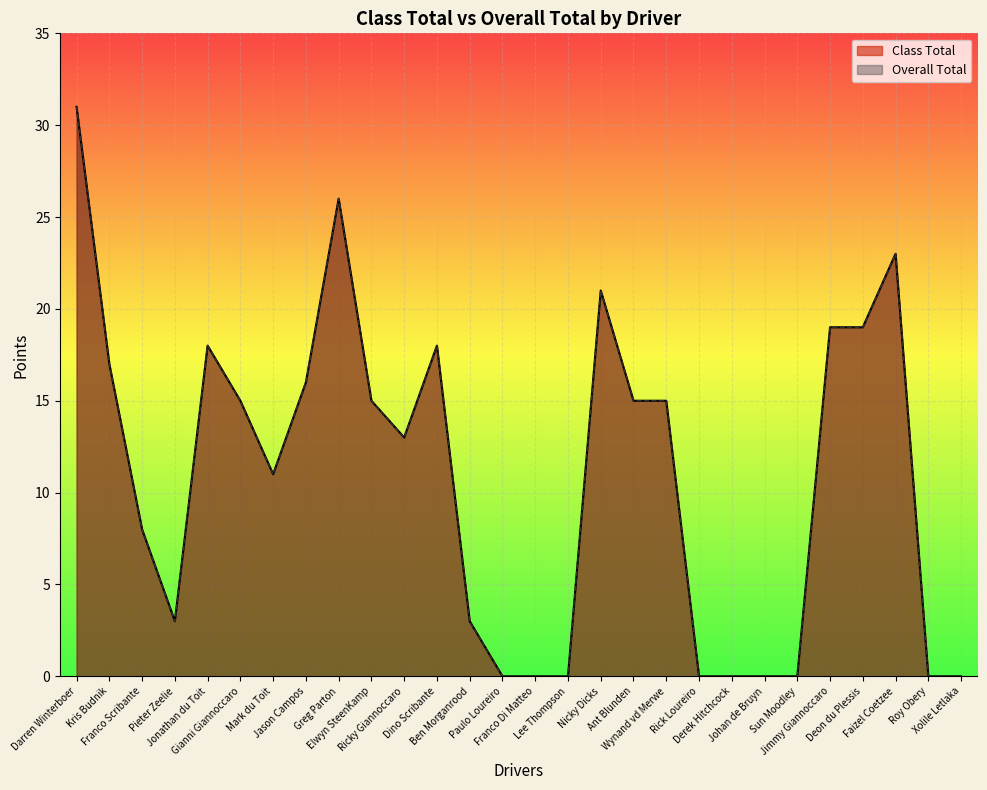

What is the sum of all Overall Total values?

306